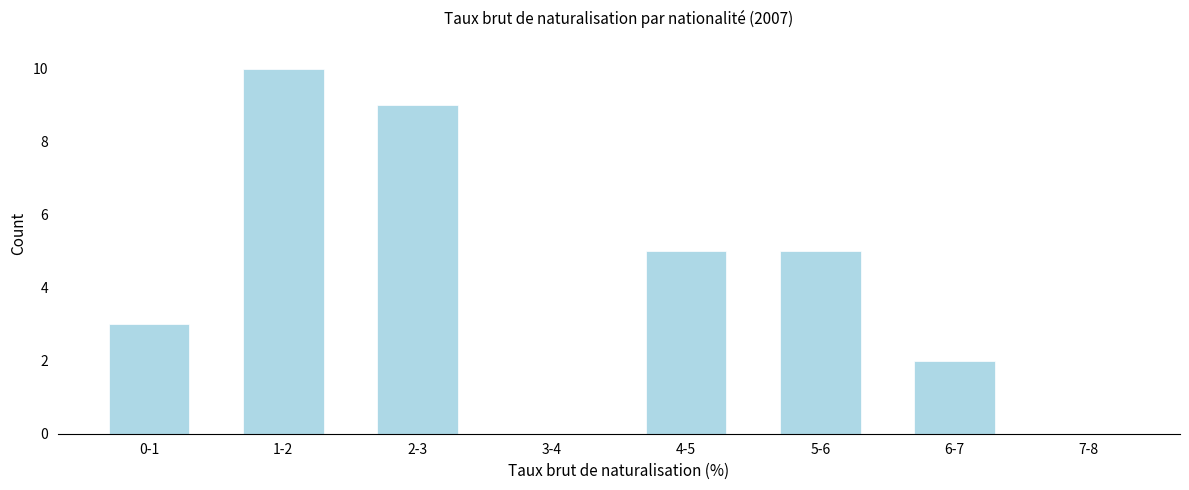

Reading left to right, list all the values displayed in this chart.

0-1=3	1-2=10	2-3=9	3-4=0	4-5=5	5-6=5	6-7=2	7-8=0